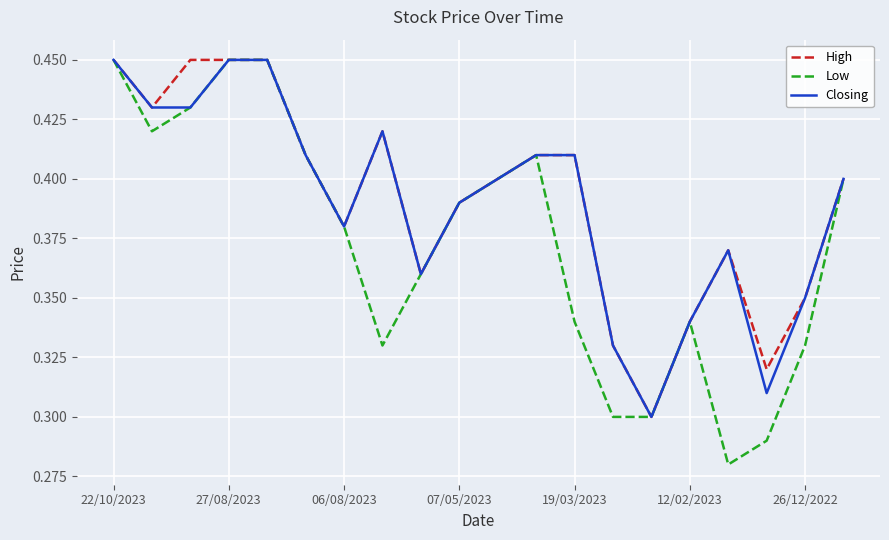

Which series has the largest range (max minus min)?

Low